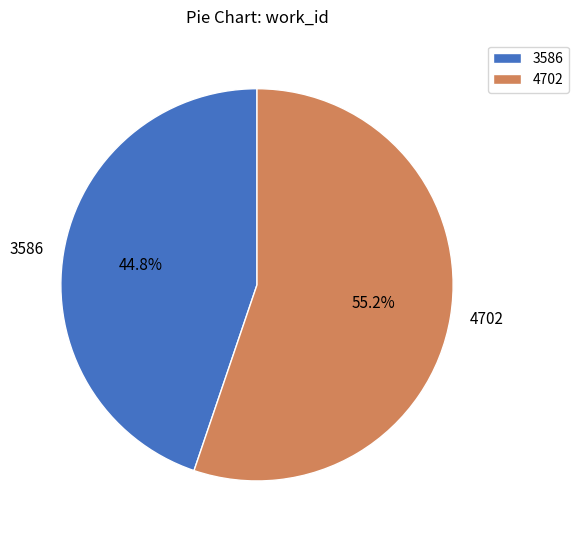

Combined, what portion of the pie is 3586 and 4702?

100.0%